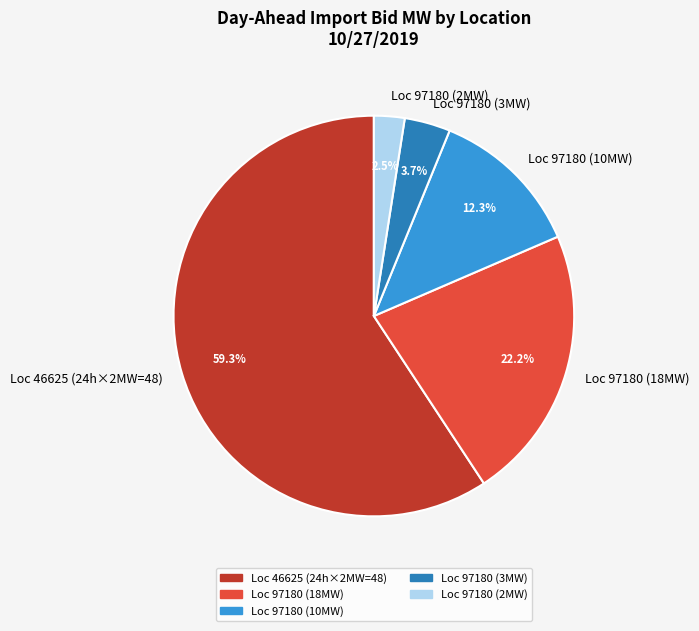

Between Loc 97180 (3MW) and Loc 46625 (24h×2MW=48), which is larger?

Loc 46625 (24h×2MW=48)